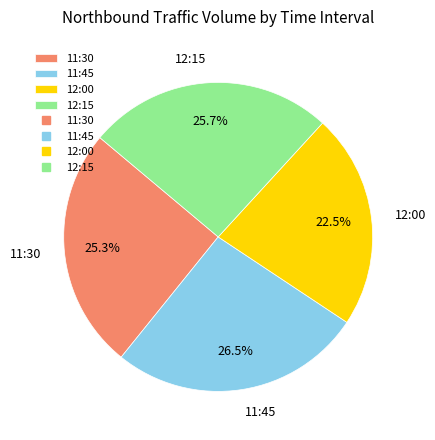

What is the smallest slice in the pie chart?

12:00